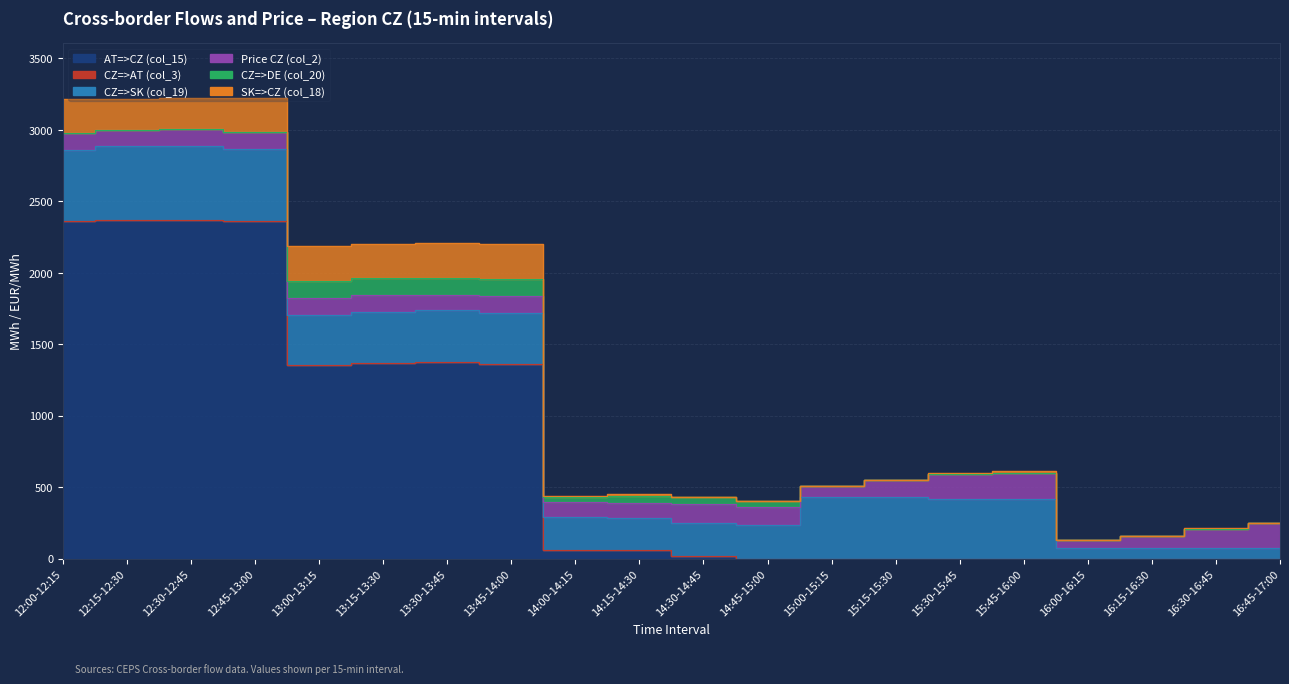

True or false: CZ=>DE (col_20) and CZ=>SK (col_19) cross at least once.

False